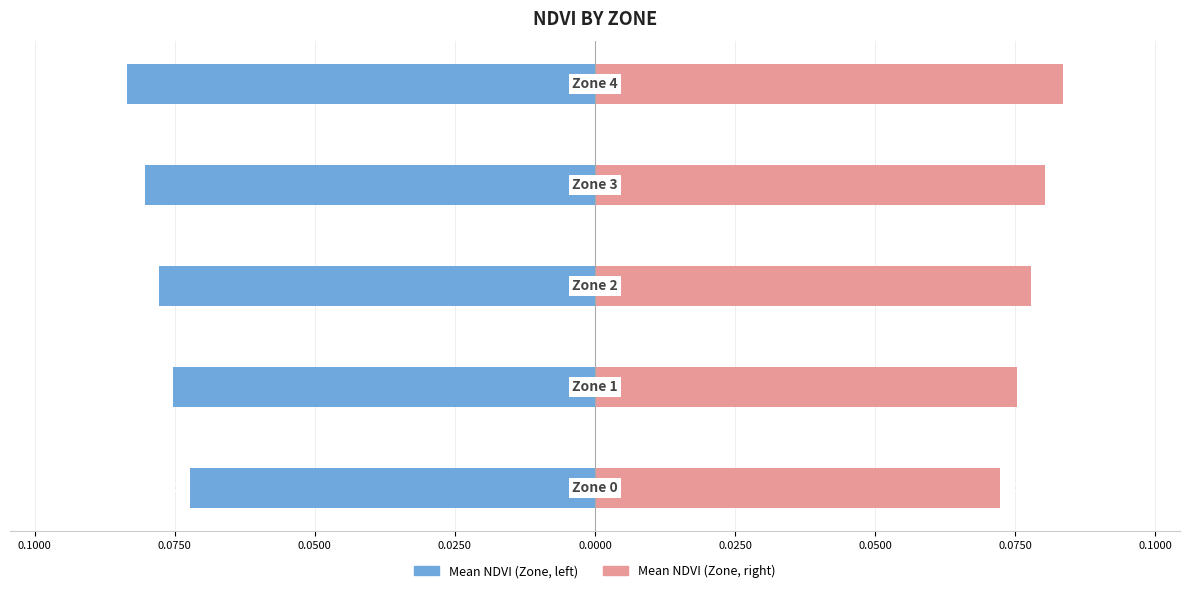

How many bars are there in total?

10